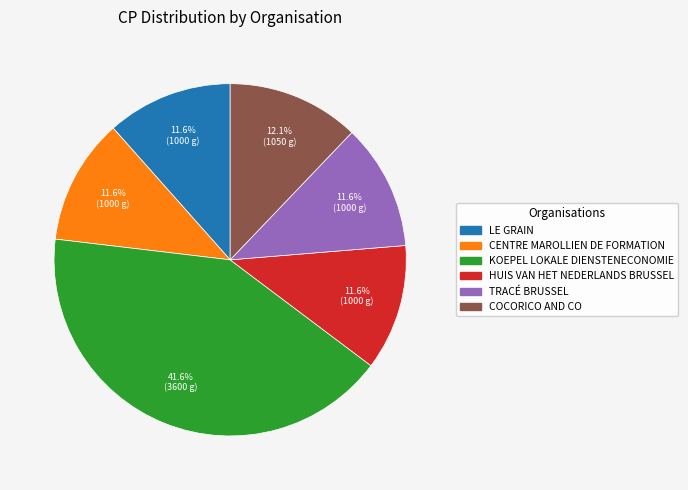

Is there a majority slice in this chart?

No